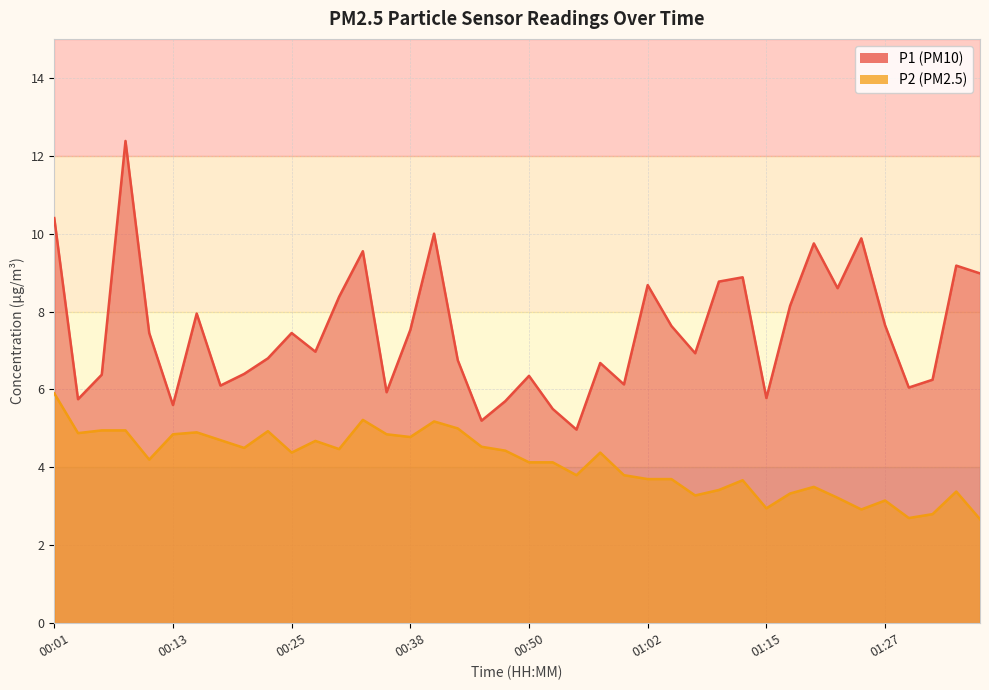

At which label does P1 first exceed 7?

00:01